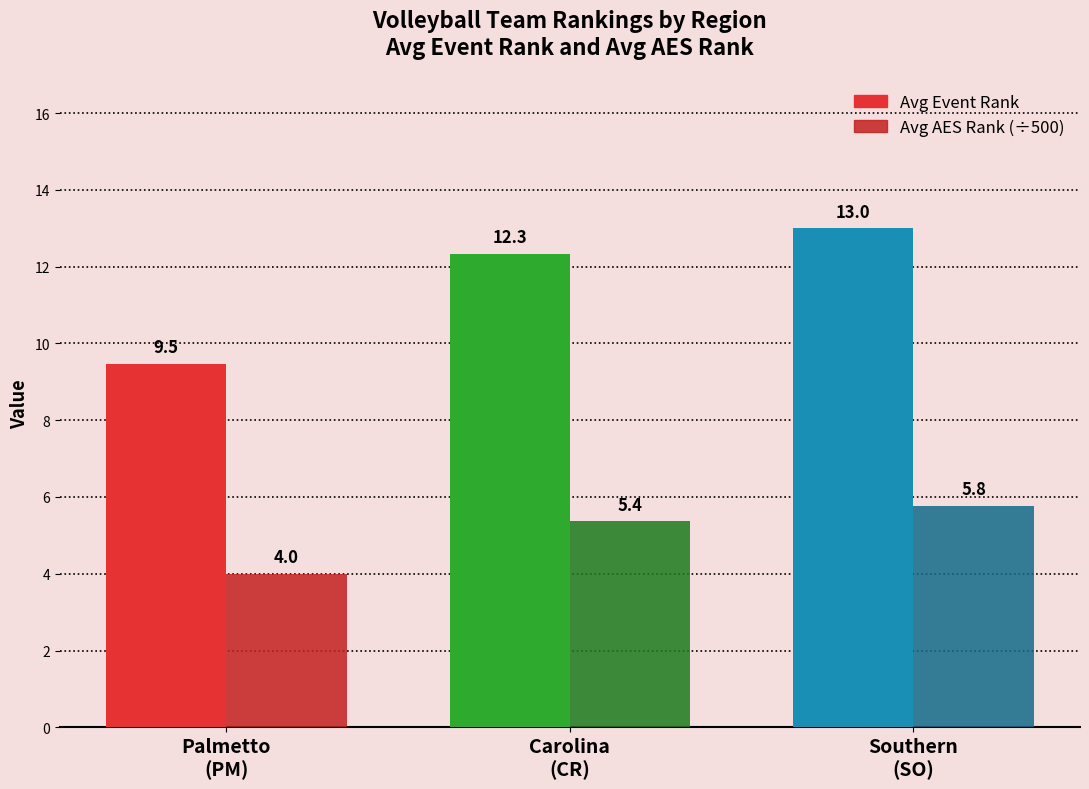

What is the spread (max minus min) of values at Palmetto
(PM)?

5.5